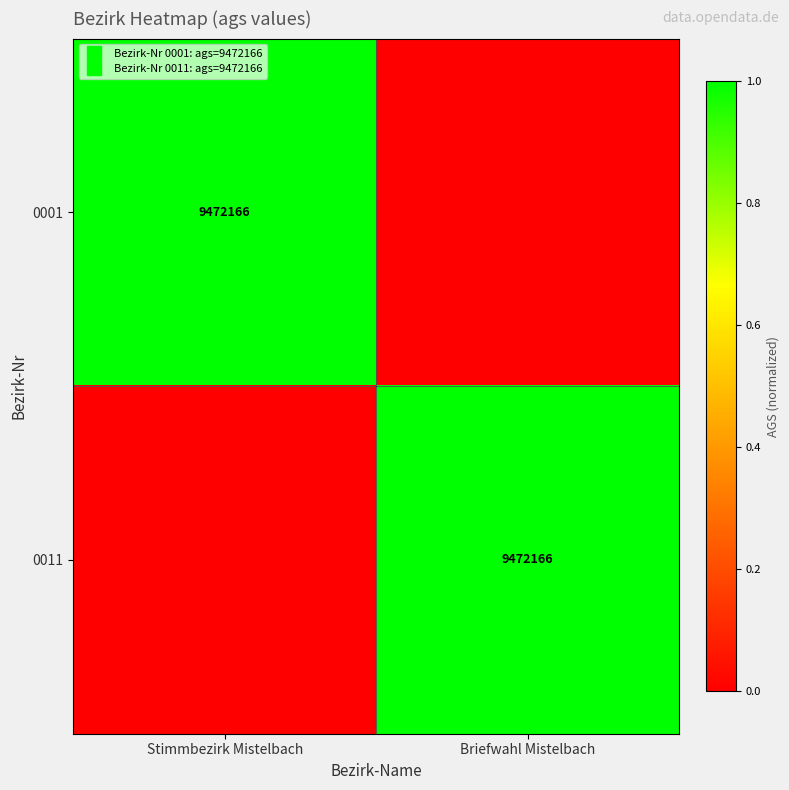

What is the difference between the maximum and minimum values in the 0011 series?

1